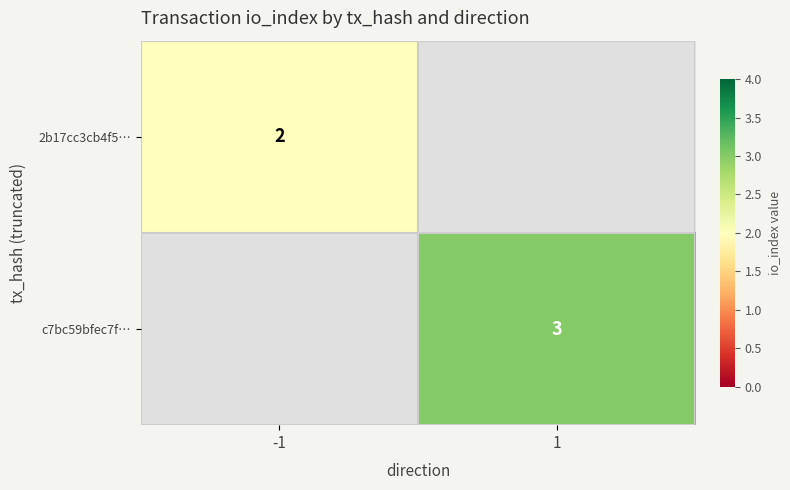

Is it true that c7bc59bfec7f… equals 0.9 at 1?

False